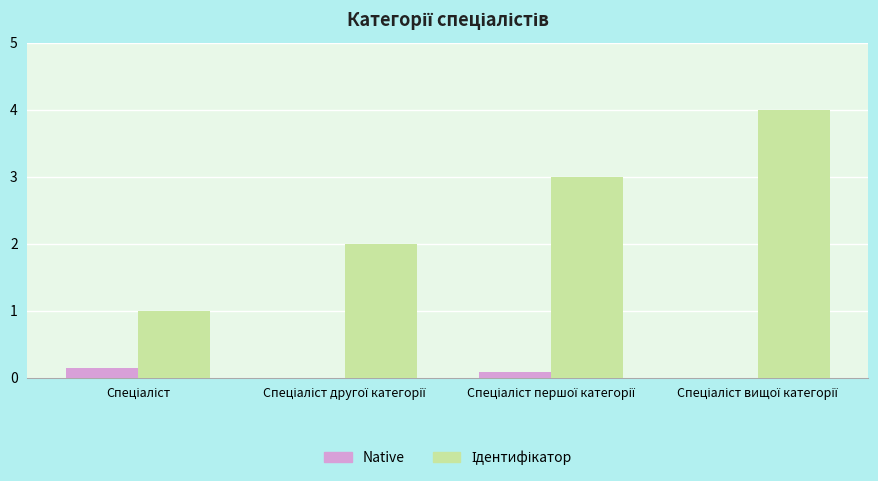

What is the minimum value for Ідентифікатор?

1.0